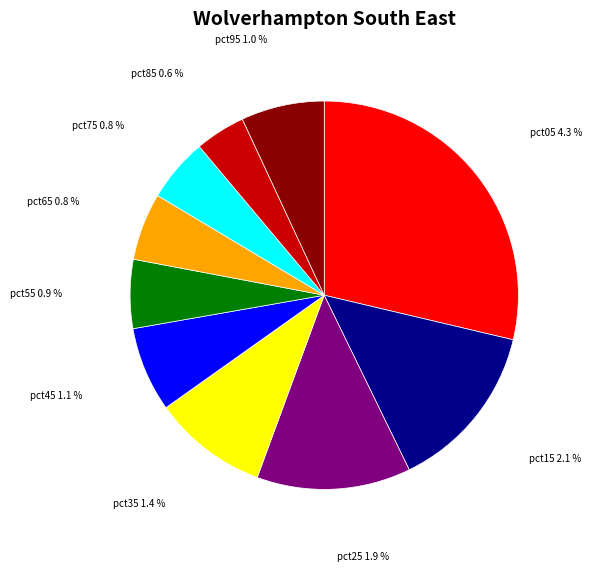

Is there any slice that represents more than half of the pie?

No